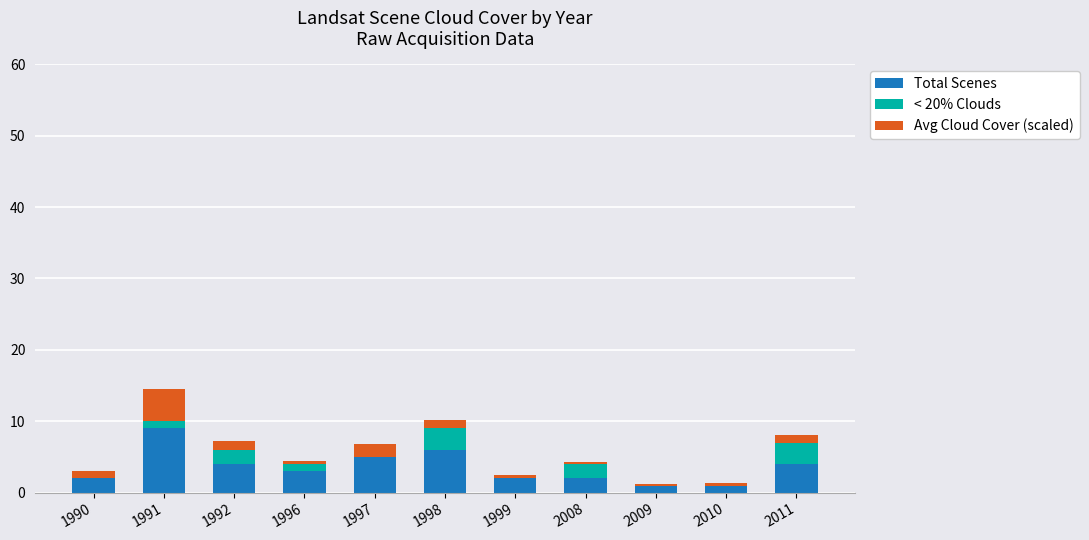

At which category is the sum across all series the highest?

1991